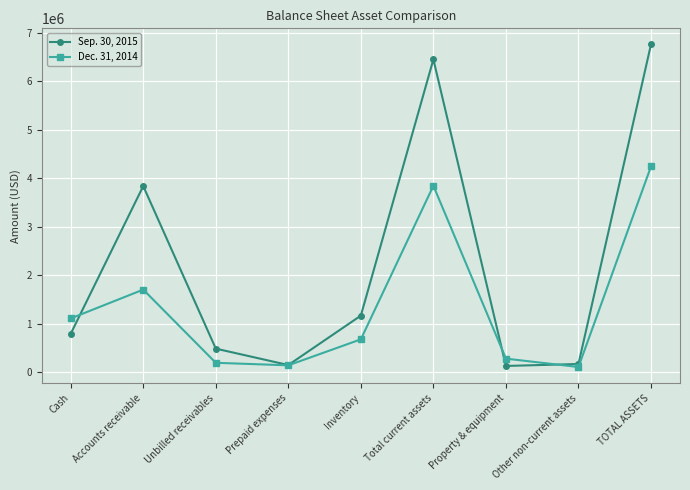

Where is the first local minimum for Sep. 30, 2015?

Prepaid expenses